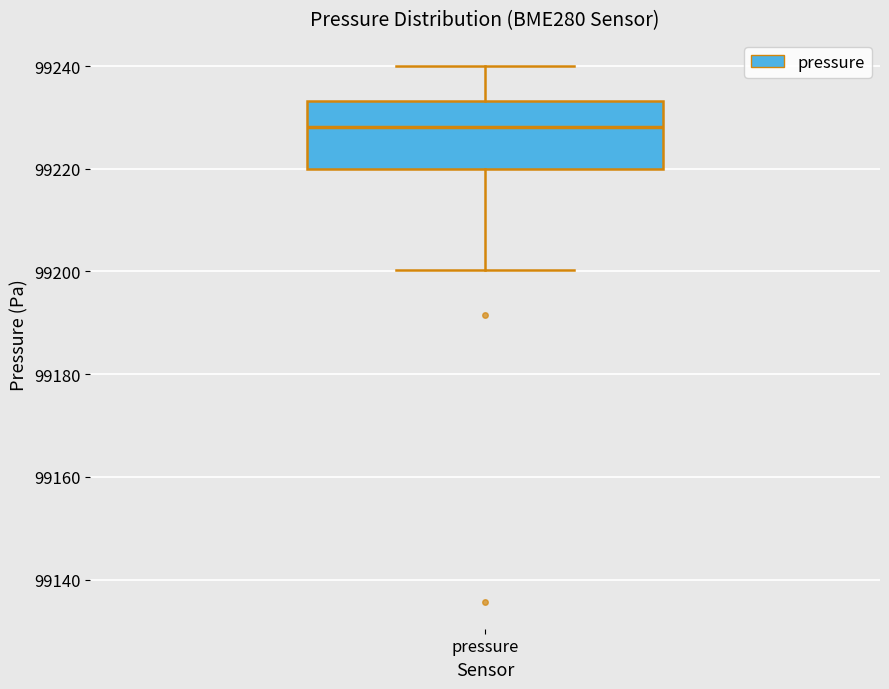

Read this box plot against the y-axis: the position of the median line, the range covered by the box, and the ends of both whiskers. The values are not printed on the chart, so give them approximately, as read against the axis.

median 99228, box 99220 to 99234, whiskers 99200 to 99240